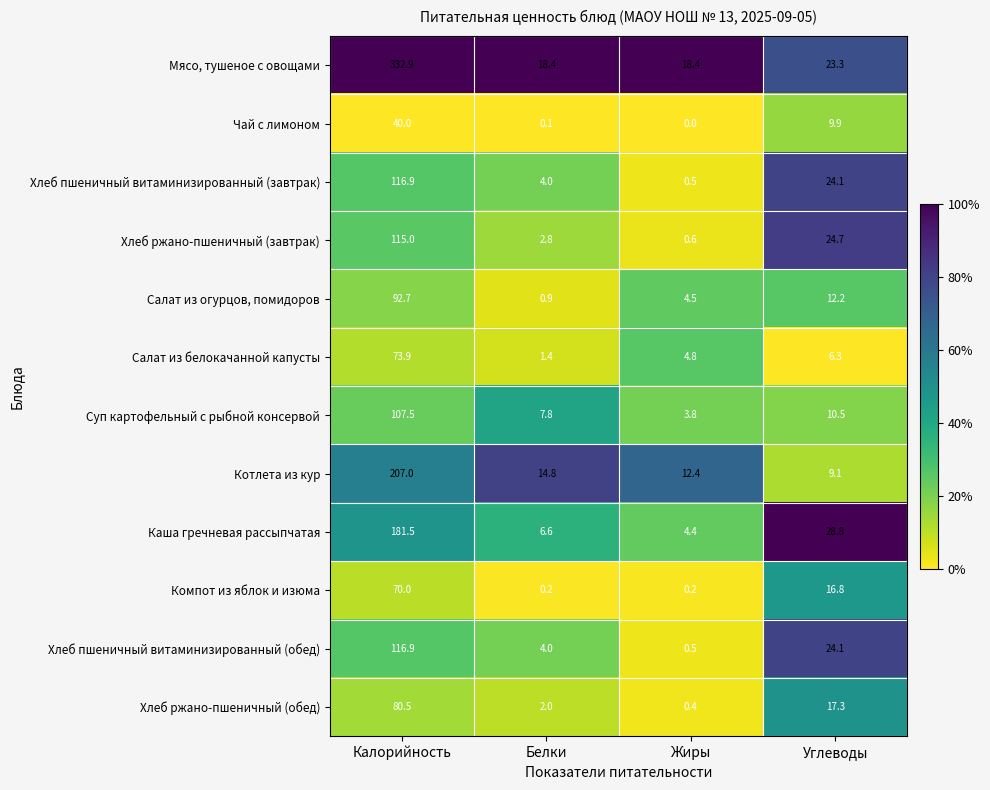

Is it true that Котлета из кур equals 22.9 at Белки?

False